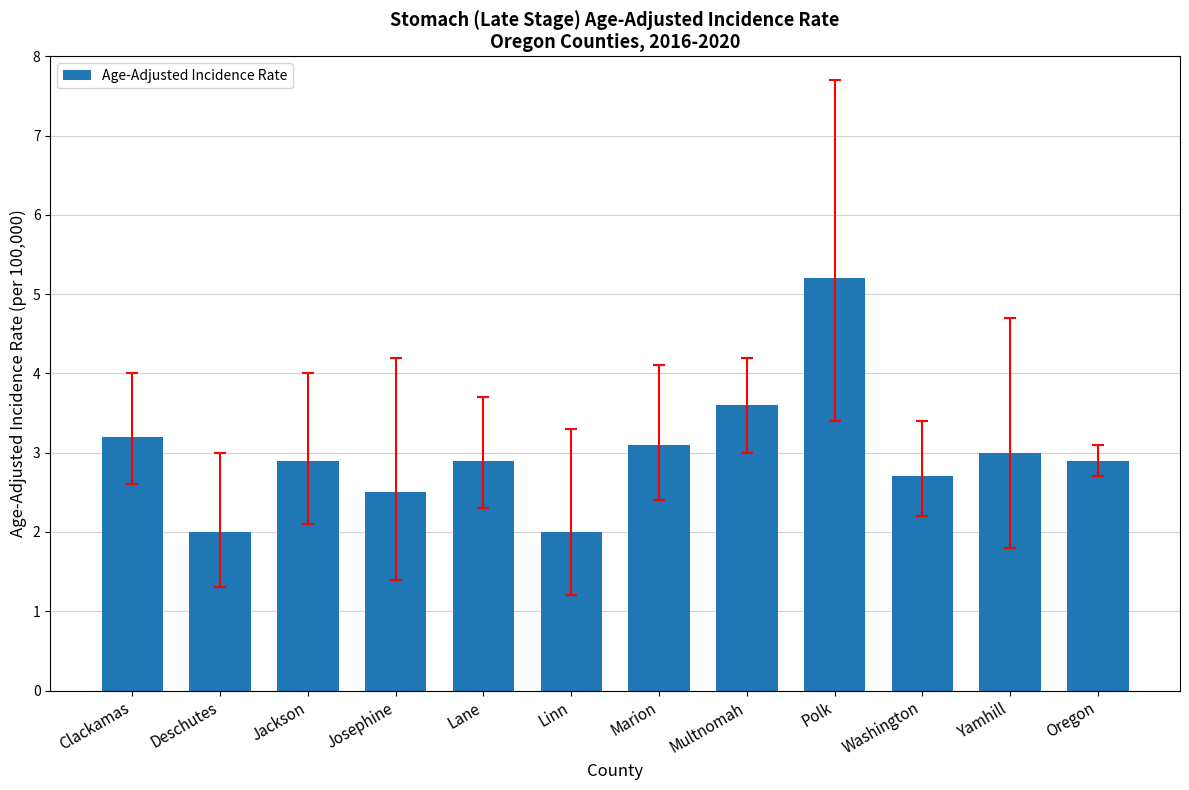

What is the minimum value shown in the chart?

2.0